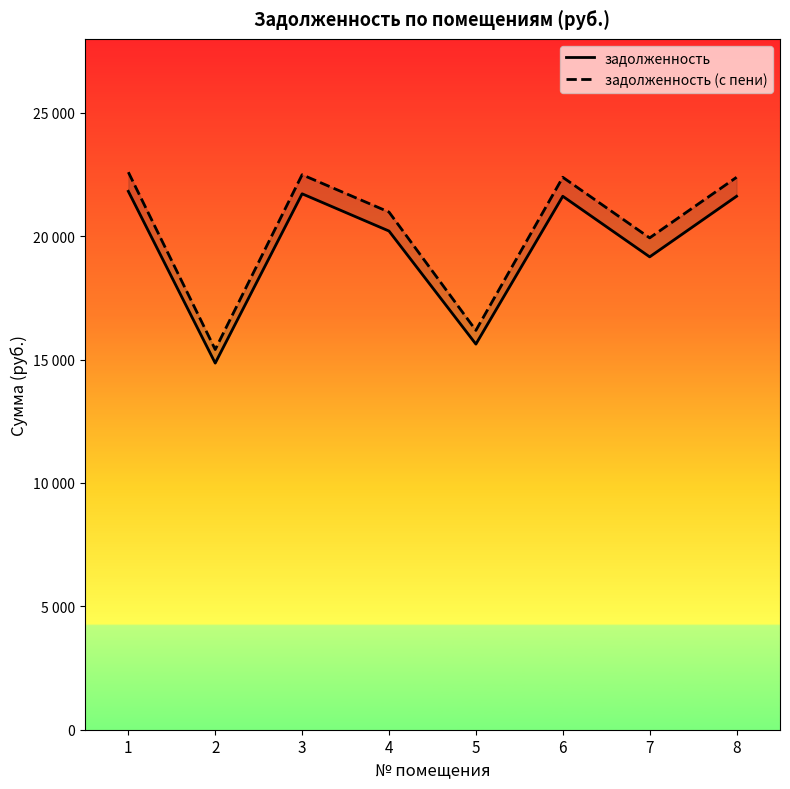

True or false: задолженность and задолженность (с пени) cross at least once.

False